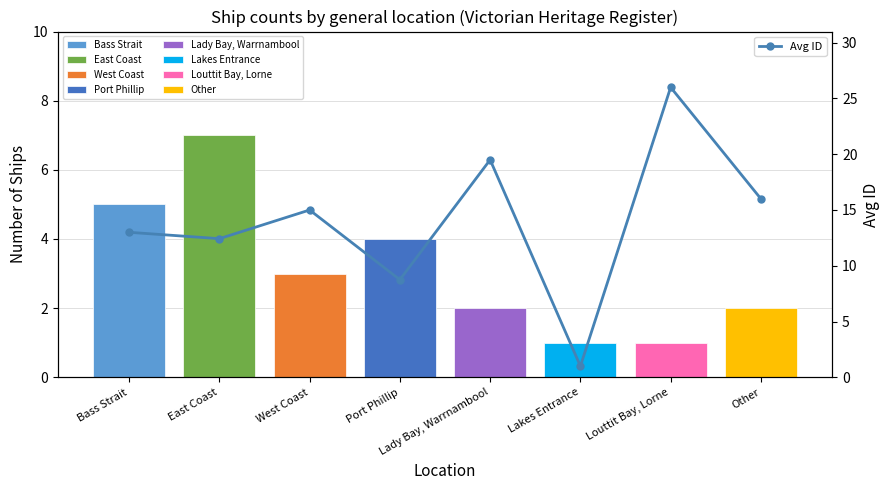

At which label does Avg ID first exceed 15?

Lady Bay, Warrnambool